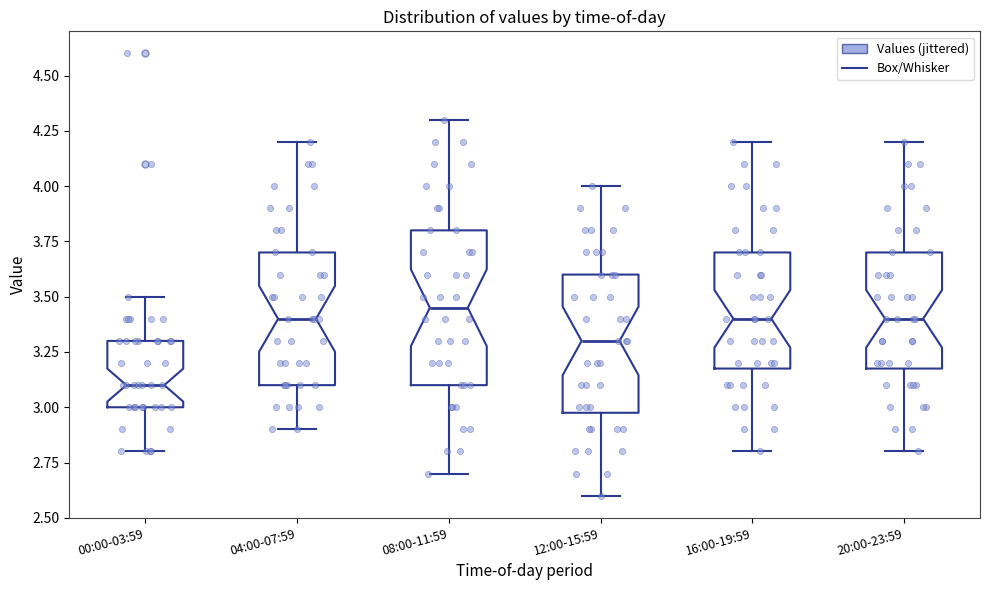

Reading left to right, read every box against the y-axis: the position of its median line, the range the box covers, and the ends of its whiskers. The values are not printed on the chart, so give them approximately, as read against the axis.

00:00-03:59: median 3.10, box 3.00 to 3.30, whiskers 2.80 to 3.50
04:00-07:59: median 3.40, box 3.10 to 3.70, whiskers 2.90 to 4.20
08:00-11:59: median 3.45, box 3.10 to 3.80, whiskers 2.70 to 4.30
12:00-15:59: median 3.30, box 3.00 to 3.60, whiskers 2.60 to 4.00
16:00-19:59: median 3.40, box 3.20 to 3.70, whiskers 2.80 to 4.20
20:00-23:59: median 3.40, box 3.20 to 3.70, whiskers 2.80 to 4.20